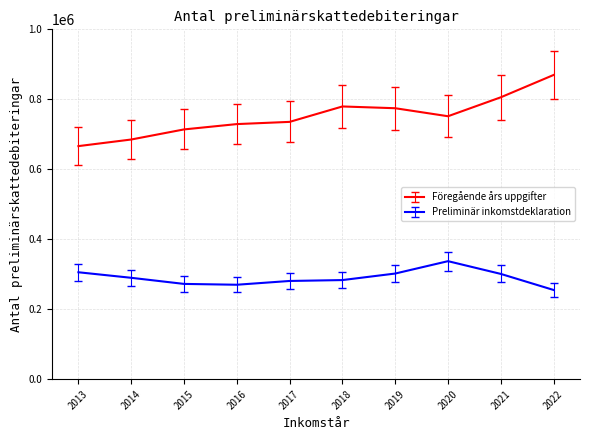

At which category does Föregående års uppgifter reach its first local valley?

2020